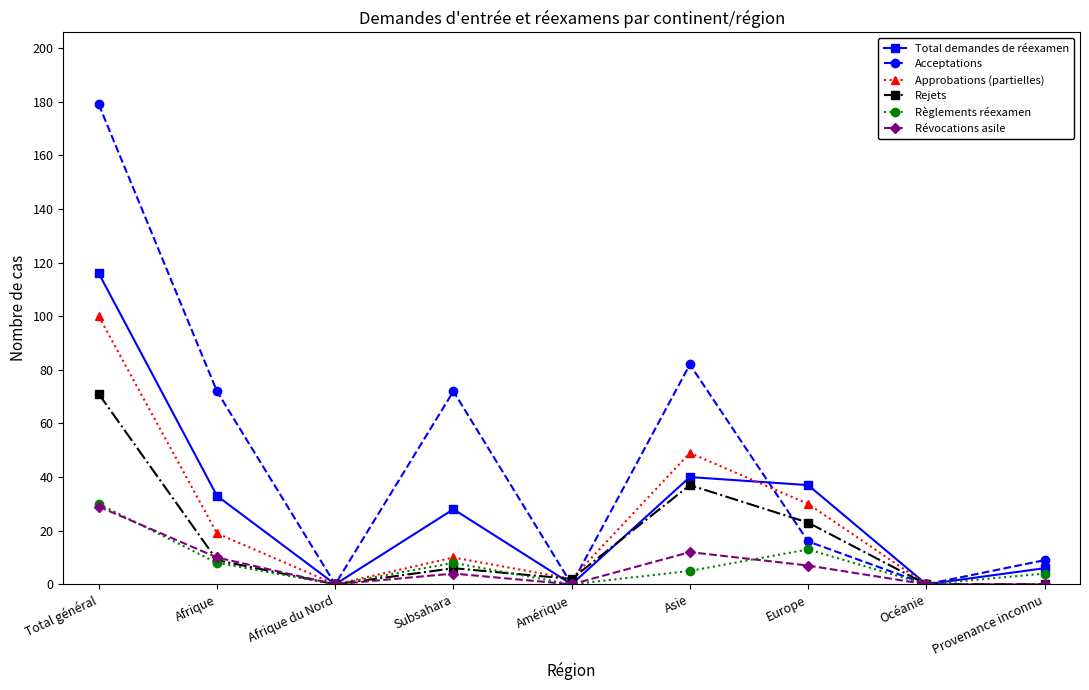

At which label does Acceptations first exceed 16?

Total général